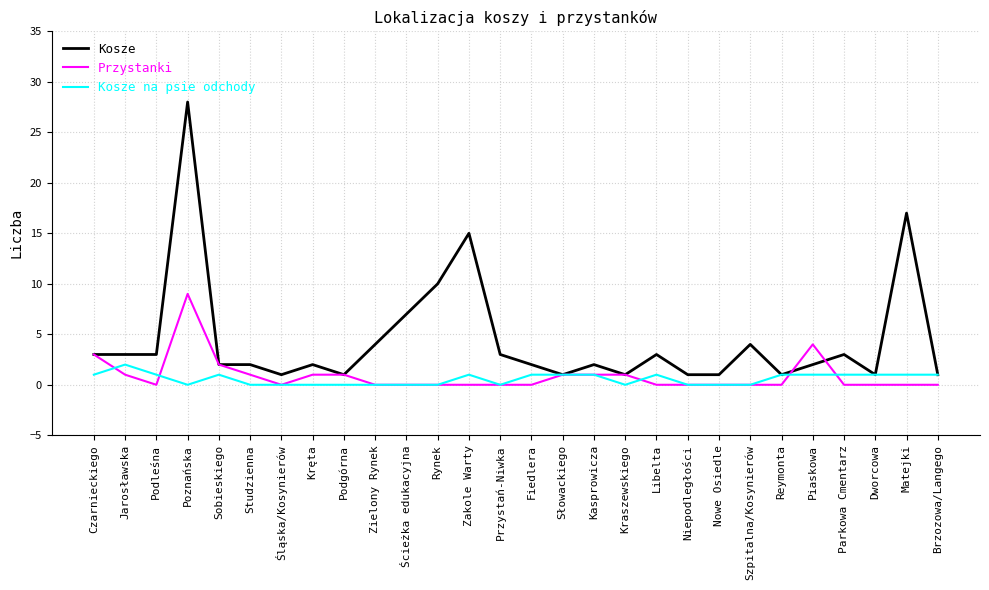

Is the value of Kosze na psie odchody at Kraszewskiego greater than the value of Przystanki at Studzienna?

No